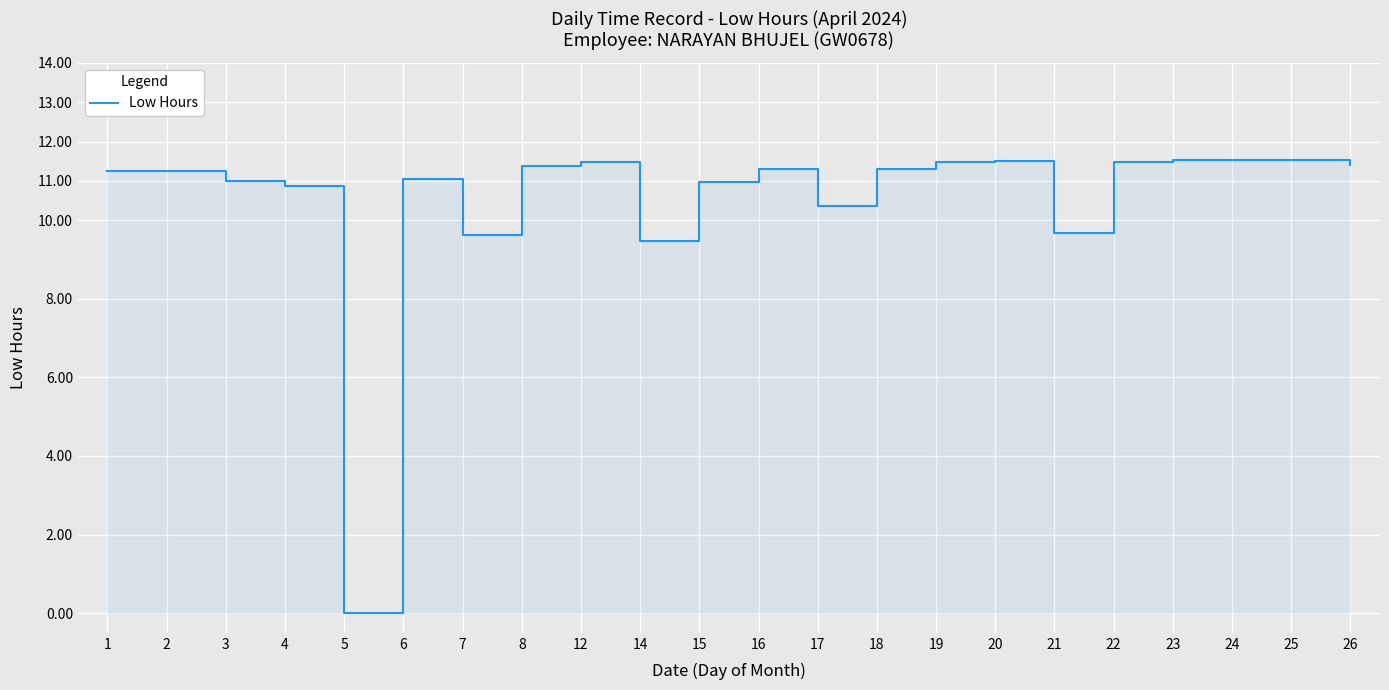

Read the value at 19.

11.5